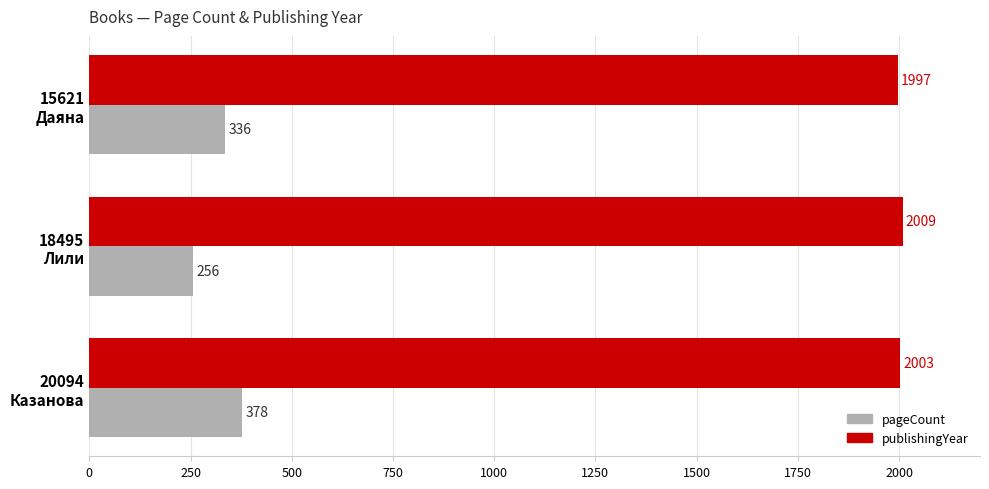

Which series has the largest range (max minus min)?

pageCount